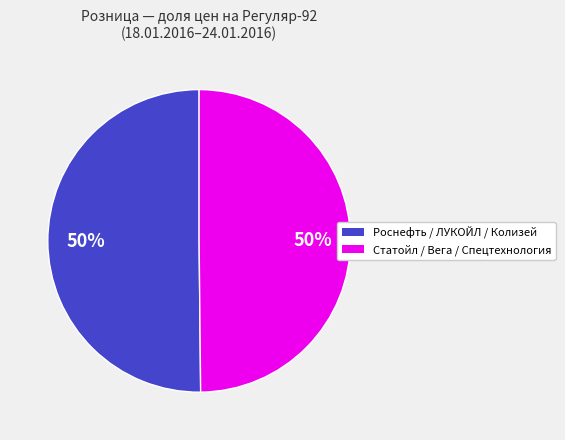

To the nearest percent, what is the average slice percentage?

50%